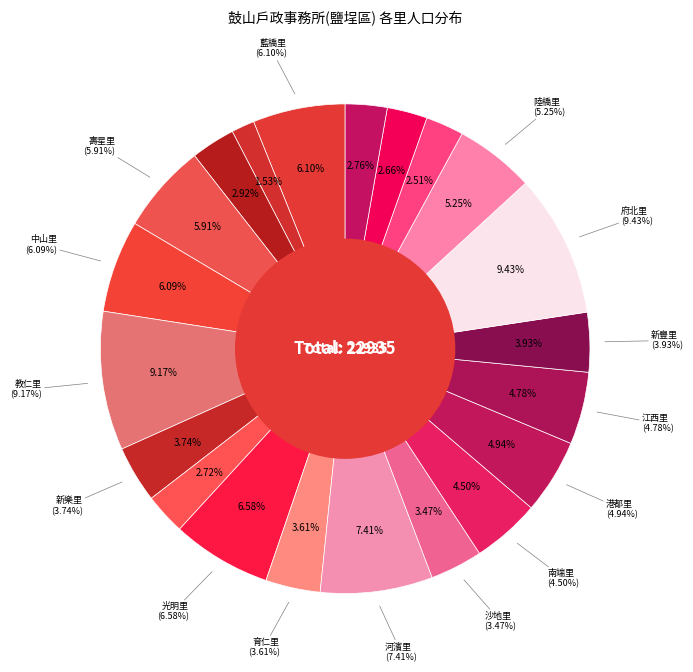

True or false: 光明里 accounts for 7% of the total.

True